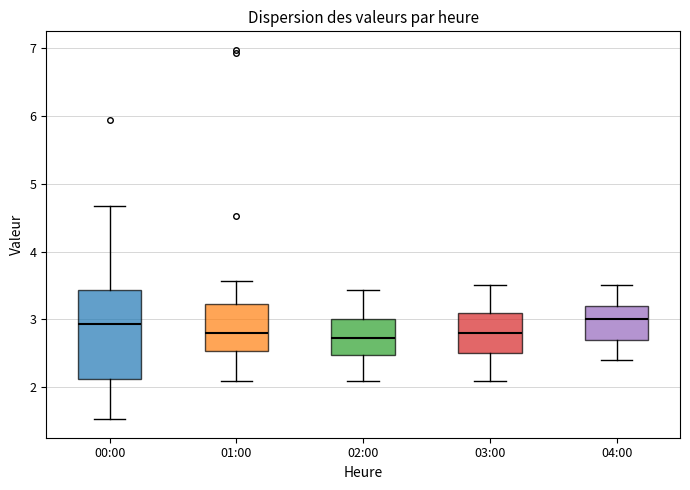

Where is the lower edge of the box for 03:00 on the y-axis? The values are not printed on the chart, so give them approximately, as read against the axis.

2.5